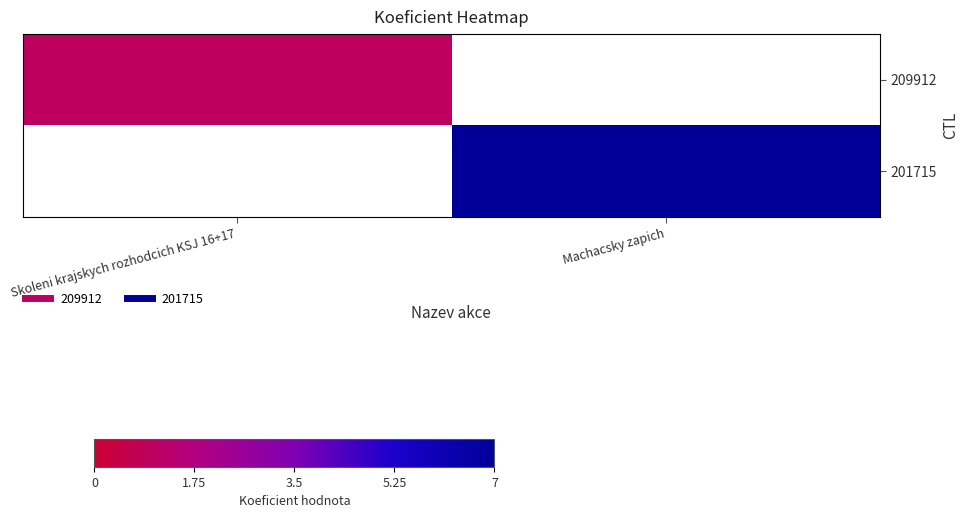

Rank the categories by 209912 value from lowest to highest.

Skoleni krajskych rozhodcich KSJ 16+17, Machacsky zapich